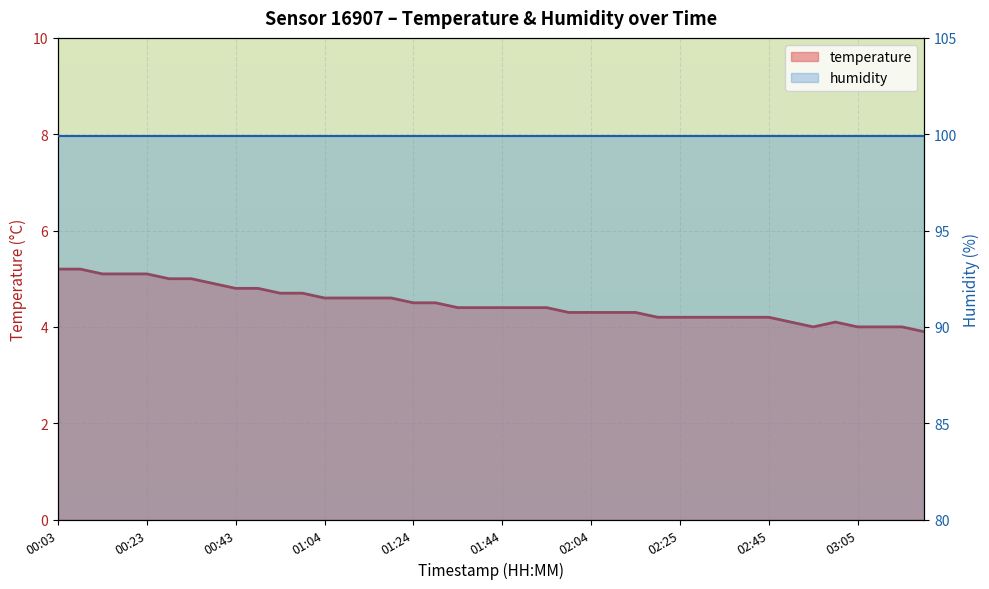

The value of humidity at 00:23 is 99.9. True or false?

True